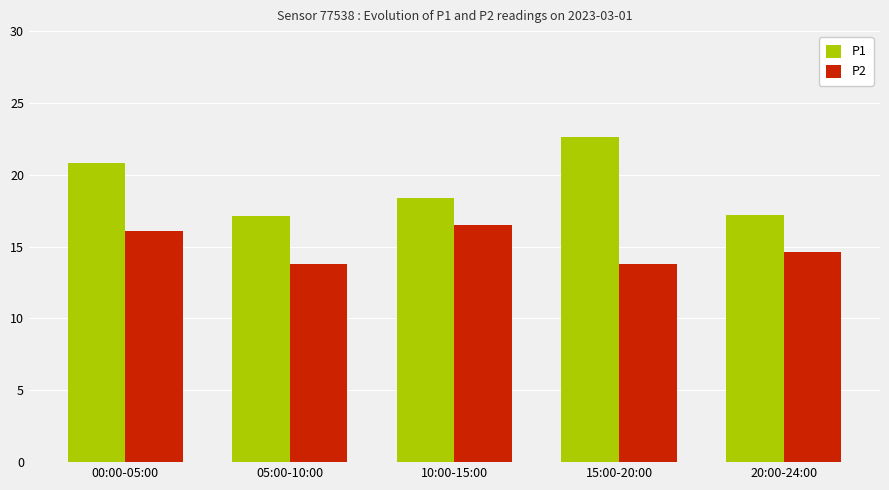

What is the sum of the P2 values at 05:00-10:00 and 10:00-15:00?

30.3